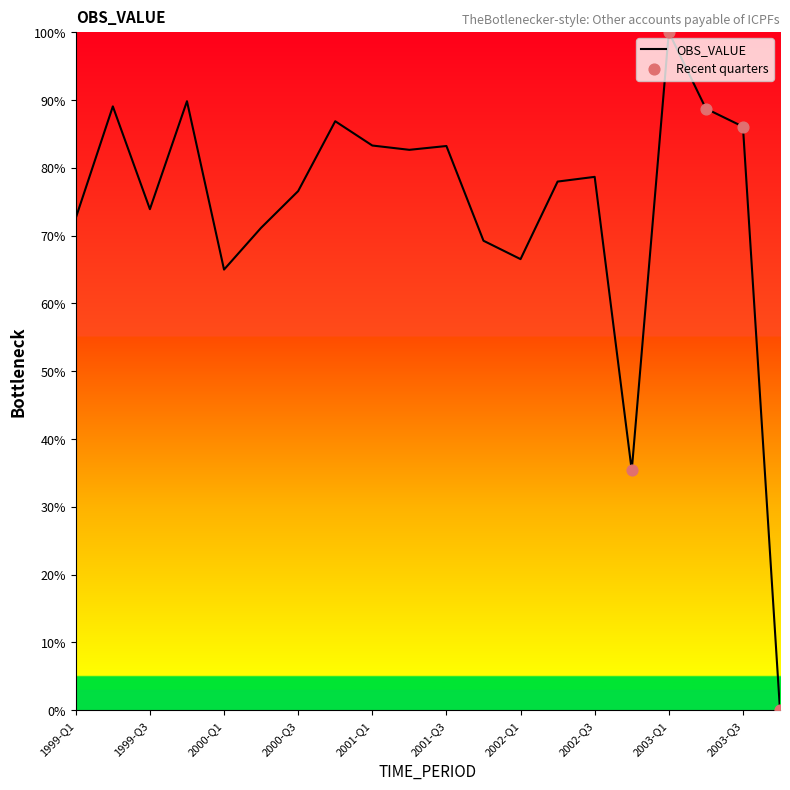

What is the maximum value shown in the chart?

100.0